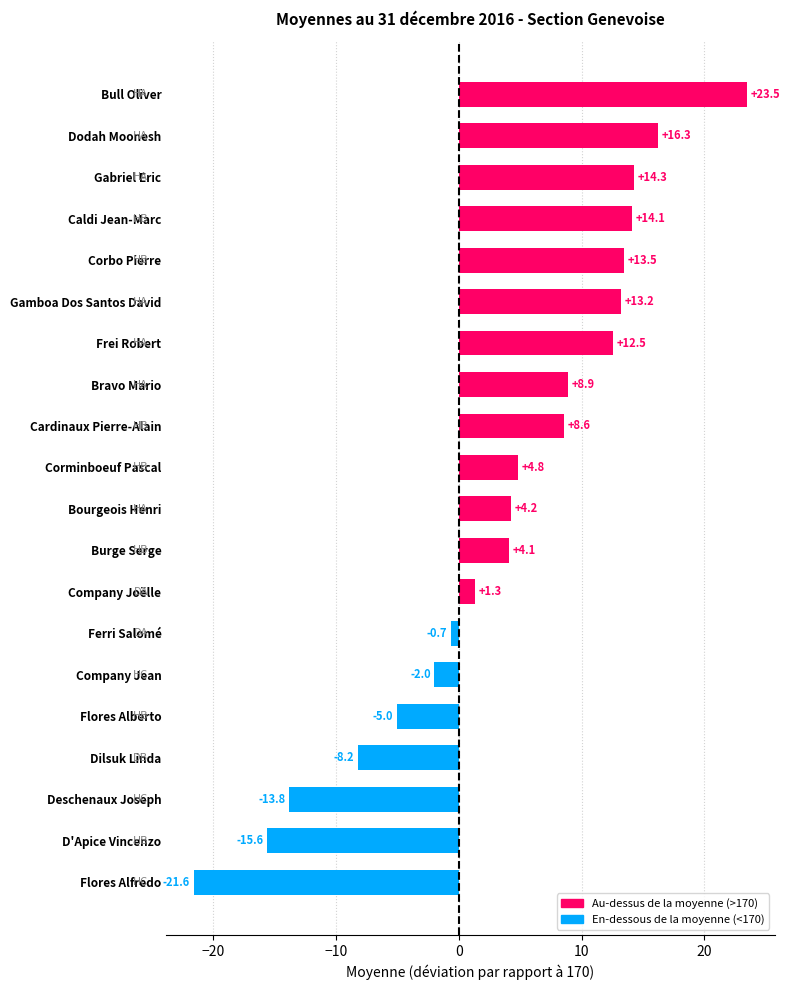

What value does the data have at Company Jean?

-2.0